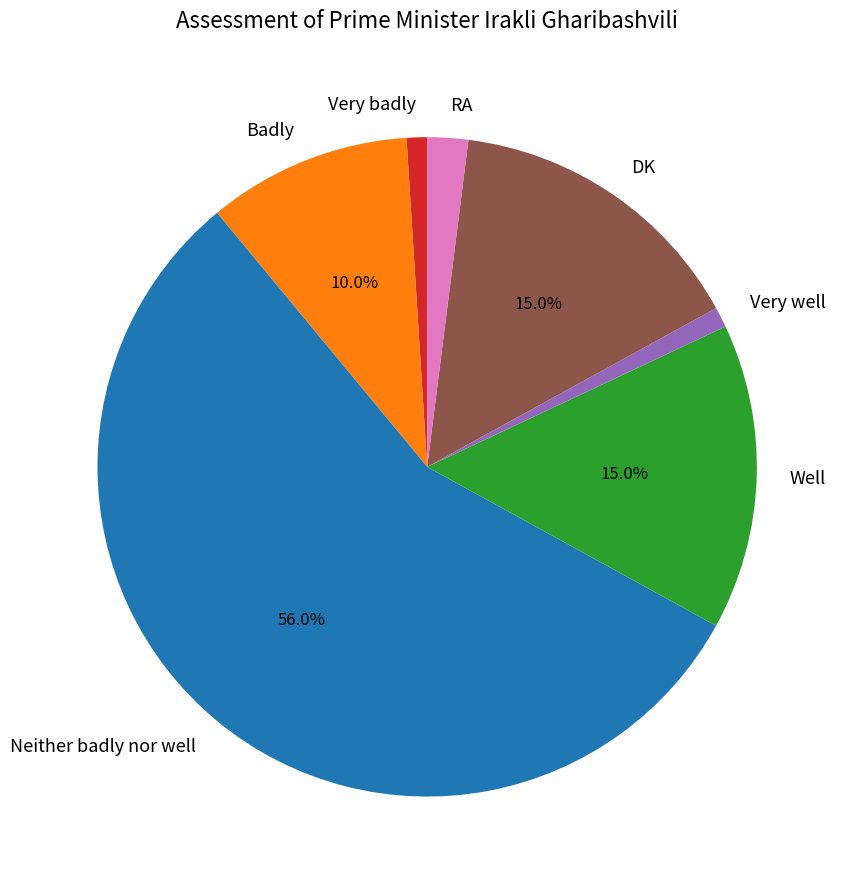

Which slice represents more than half of the pie?

Neither badly nor well